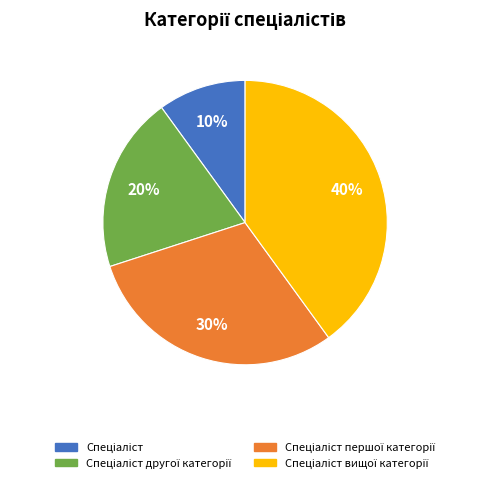

Is there any slice that represents more than half of the pie?

No